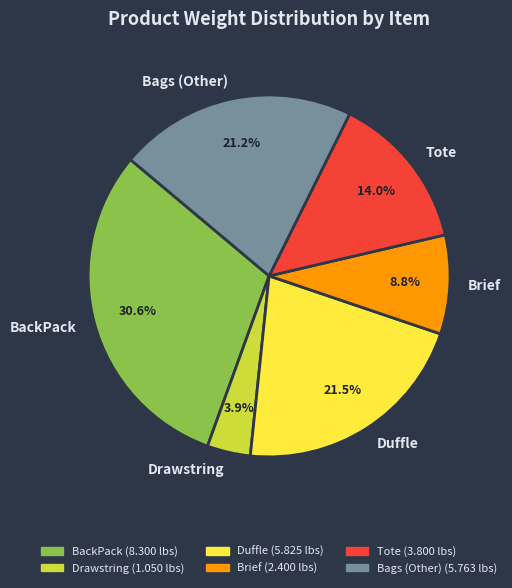

What percentage is NOT represented by Brief?

91.2%